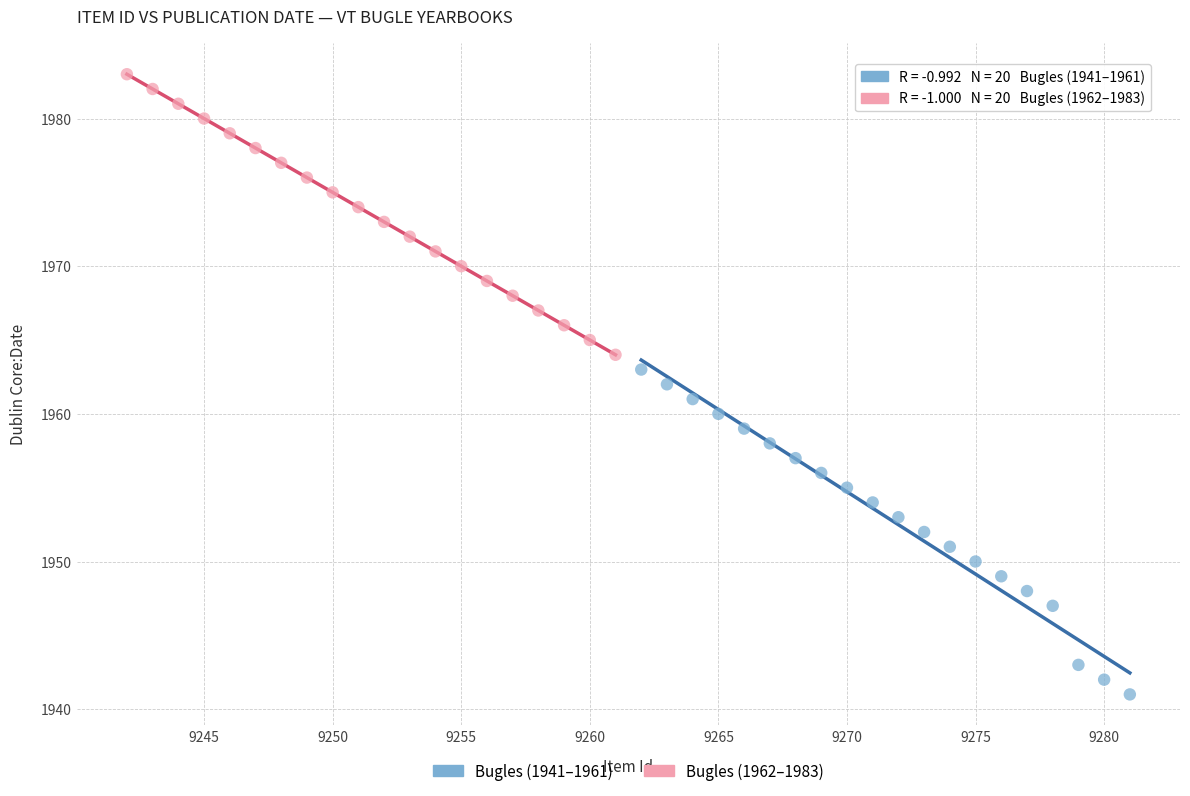

Which series contains the highest Y value?

Bugles (1962–1983)